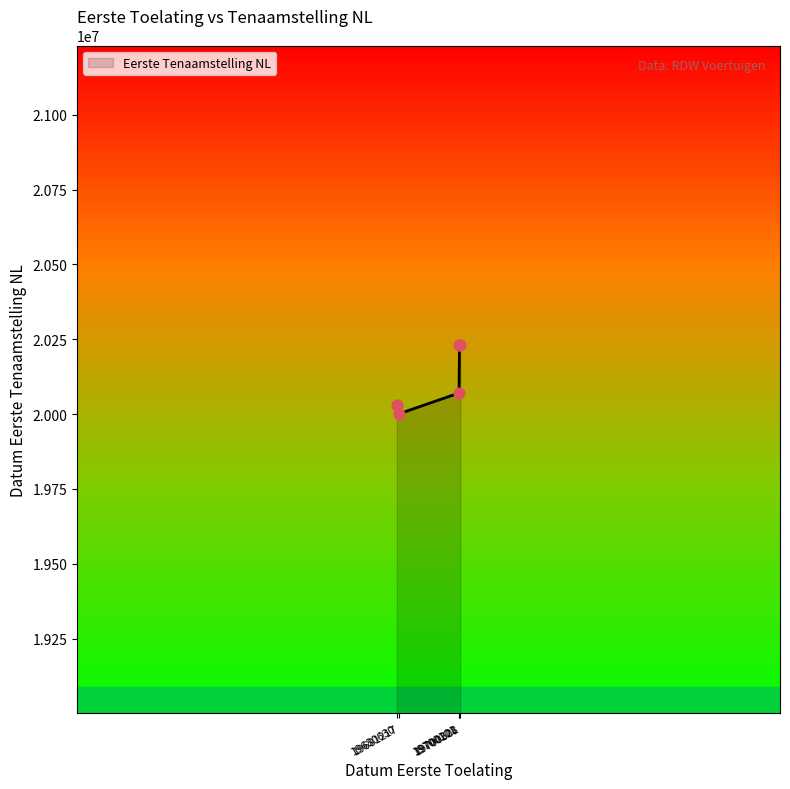

What is the sum of all values?

100563673